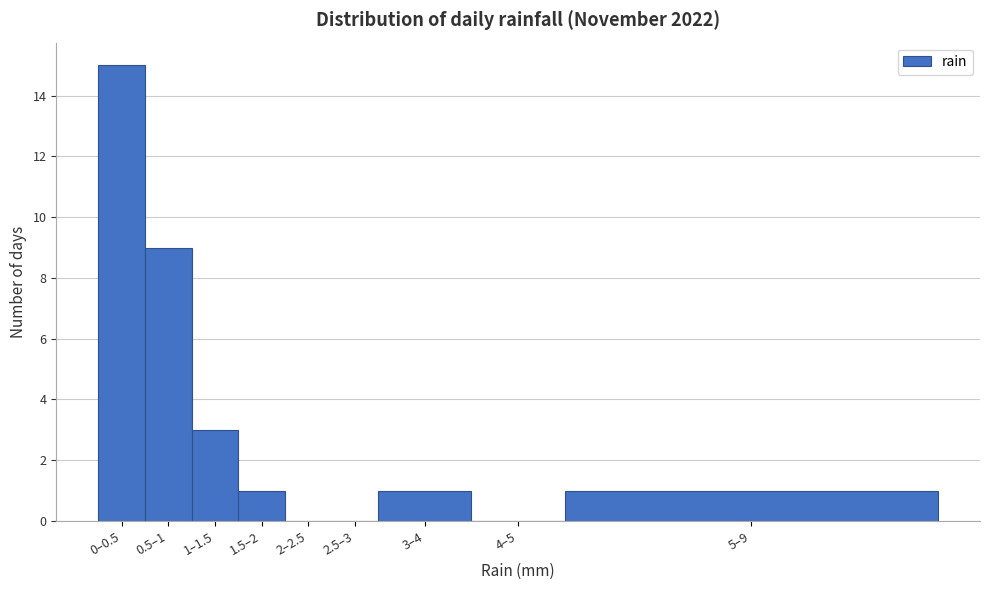

Reading left to right, extract all data points from this chart.

0–0.5=15	0.5–1=9	1–1.5=3	1.5–2=1	2–2.5=0	2.5–3=0	3–4=1	4–5=0	5–9=1